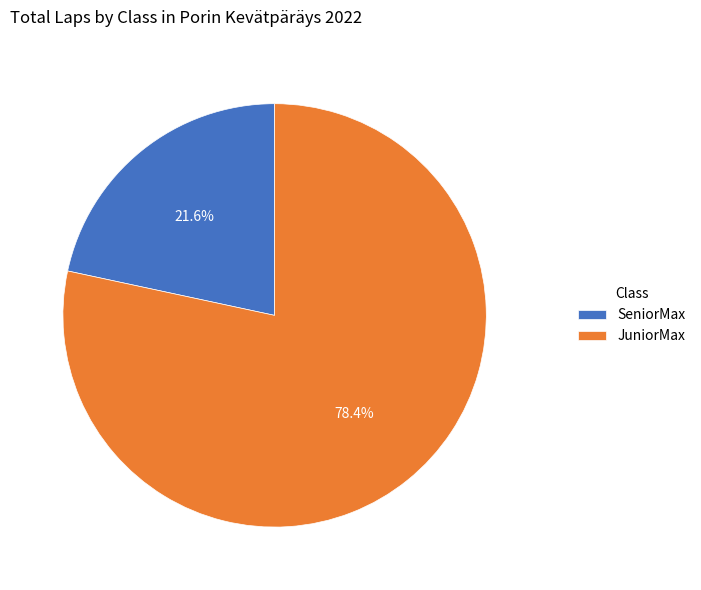

Does JuniorMax represent more than half of the total?

Yes